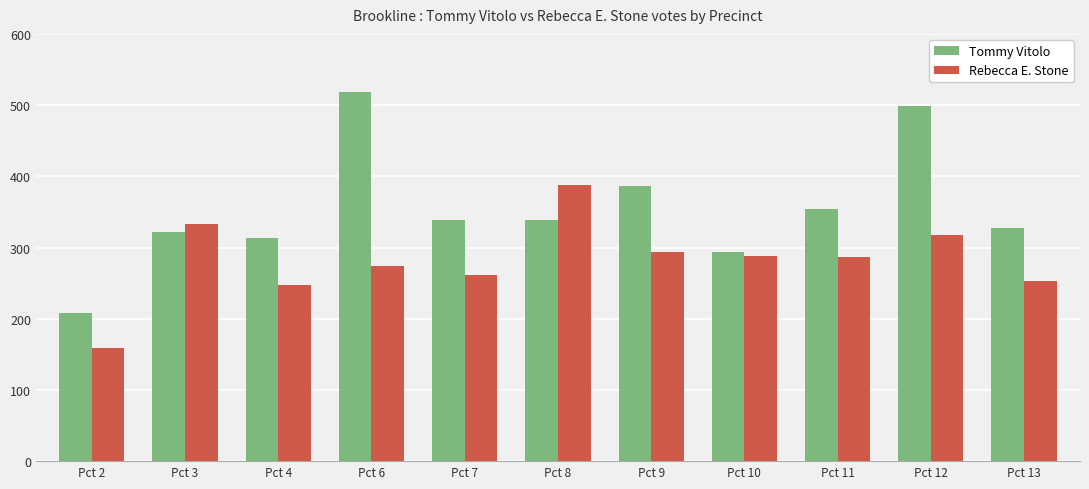

At Pct 12, list the series in order from largest to smallest.

Tommy Vitolo, Rebecca E. Stone